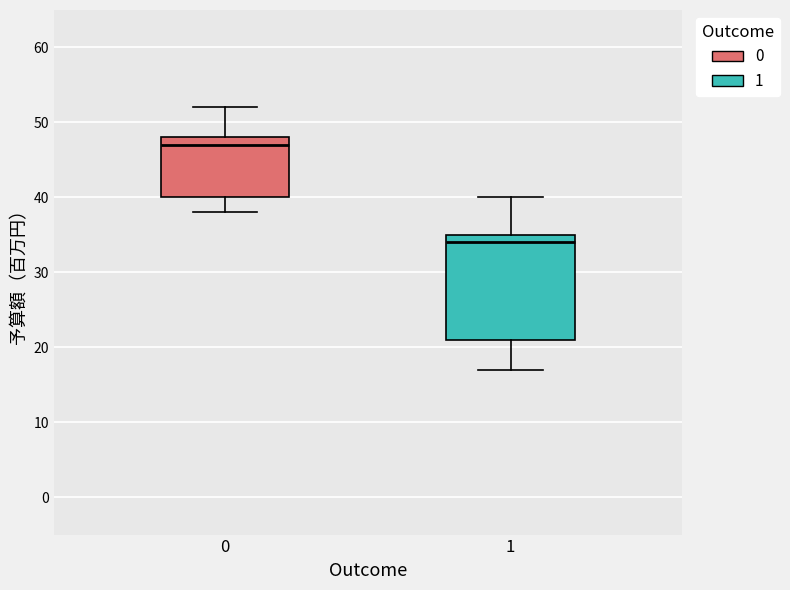

Reading left to right, read every box against the y-axis: the position of its median line, the range the box covers, and the ends of its whiskers. The values are not printed on the chart, so give them approximately, as read against the axis.

0: median 47, box 40 to 48, whiskers 38 to 52
1: median 34, box 21 to 35, whiskers 17 to 40